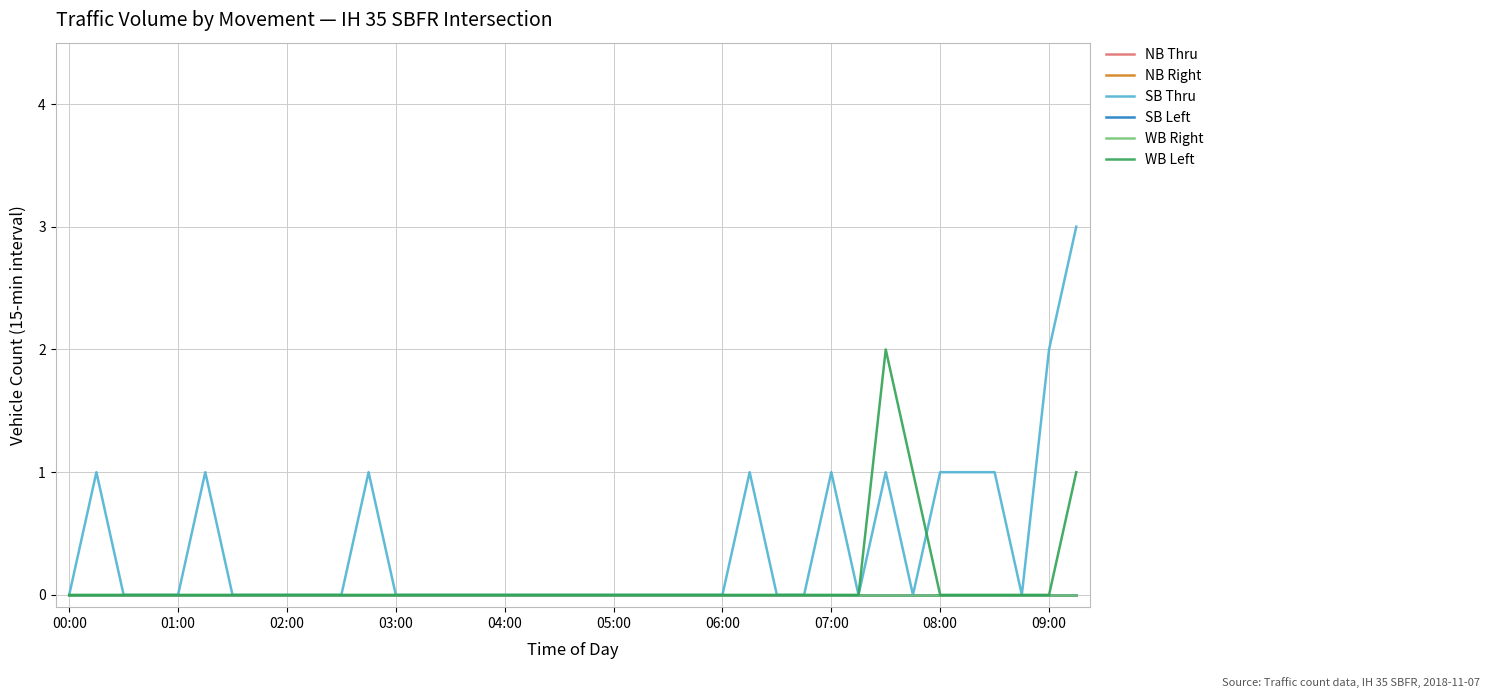

Reading left to right, transcribe all the data shown in this chart.

NB Thru: 0	0	0	0	0	0	0	0	0	0	0	0	0	0	0	0	0	0	0	0	0	0	0	0	0	0	0	0	0	0	0	0	0	0	0	0	0	0
NB Right: 0	0	0	0	0	0	0	0	0	0	0	0	0	0	0	0	0	0	0	0	0	0	0	0	0	0	0	0	0	0	0	0	0	0	0	0	0	0
SB Thru: 0	1	0	0	0	1	0	0	0	0	0	1	0	0	0	0	0	0	0	0	0	0	0	0	0	1	0	0	1	0	1	0	1	1	1	0	2	3
SB Left: 0	0	0	0	0	0	0	0	0	0	0	0	0	0	0	0	0	0	0	0	0	0	0	0	0	0	0	0	0	0	0	0	0	0	0	0	0	0
WB Right: 0	0	0	0	0	0	0	0	0	0	0	0	0	0	0	0	0	0	0	0	0	0	0	0	0	0	0	0	0	0	0	0	0	0	0	0	0	0
WB Left: 0	0	0	0	0	0	0	0	0	0	0	0	0	0	0	0	0	0	0	0	0	0	0	0	0	0	0	0	0	0	2	1	0	0	0	0	0	1